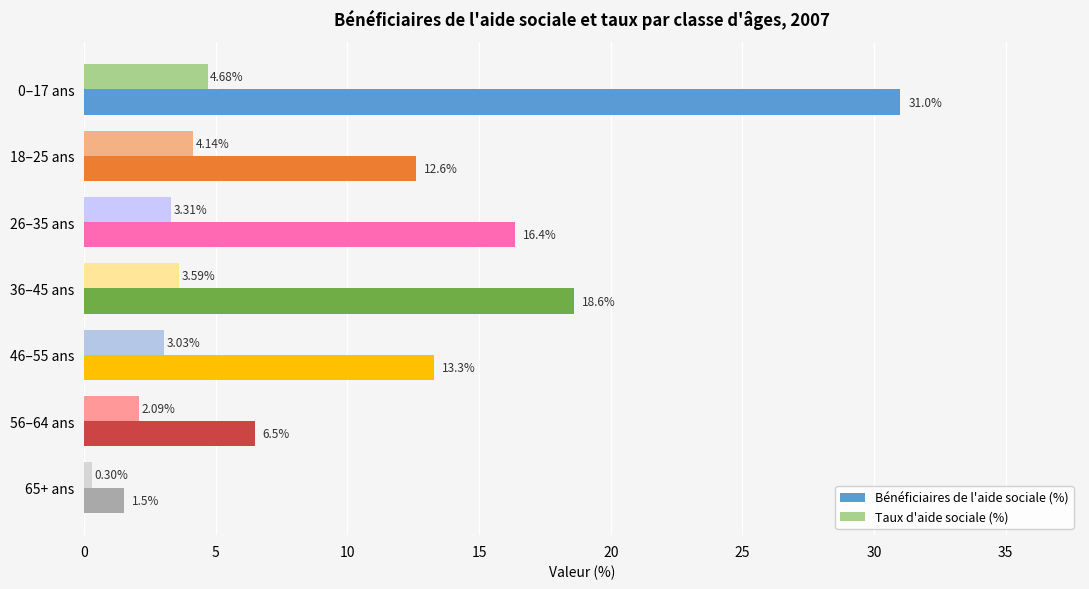

Which series has the largest range (max minus min)?

Bénéficiaires de l'aide sociale (%)